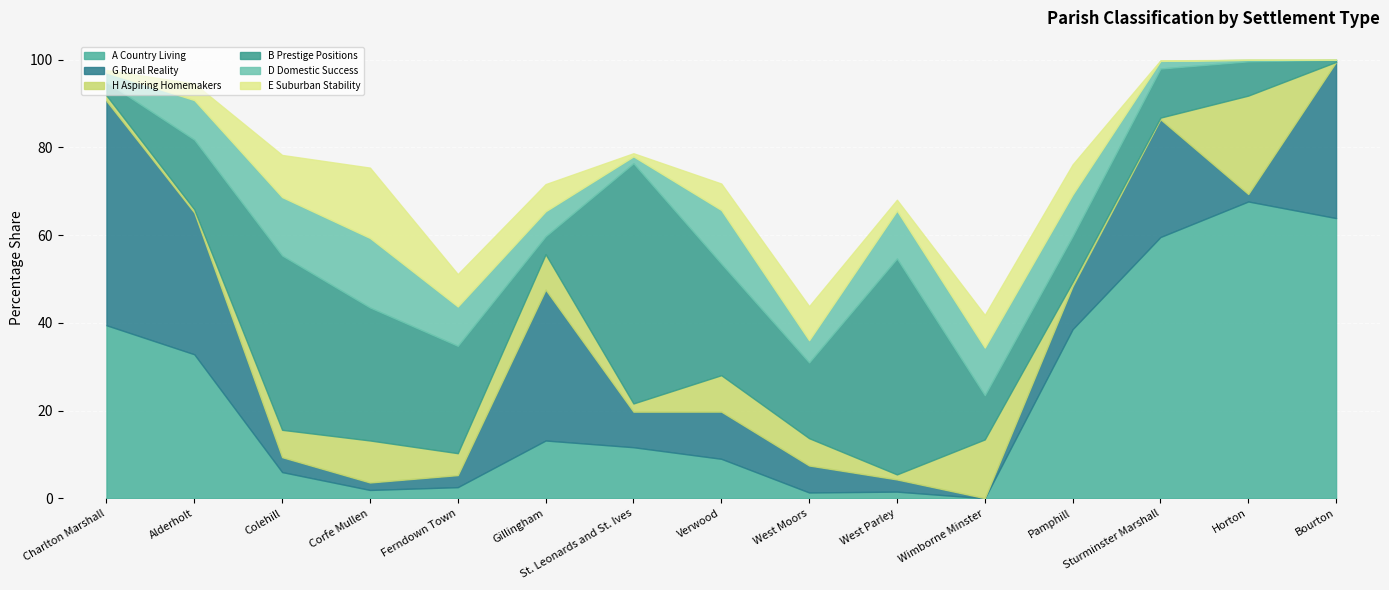

What is the difference between the maximum and minimum values in the E Suburban Stability series?

16.0